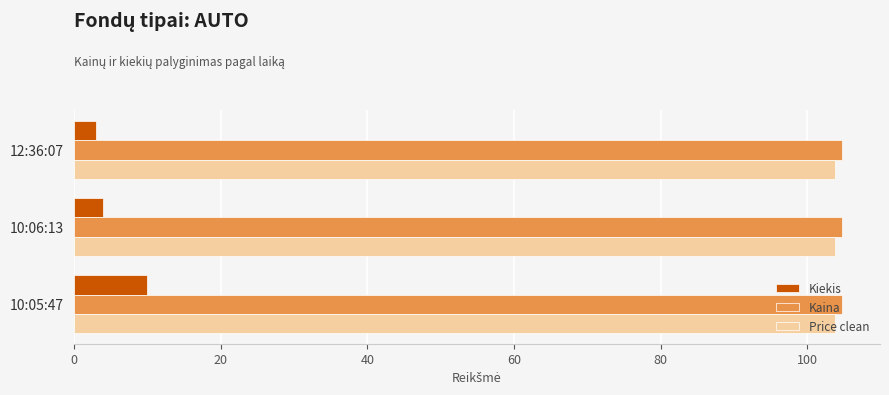

Which series has the largest total across all categories?

Kaina